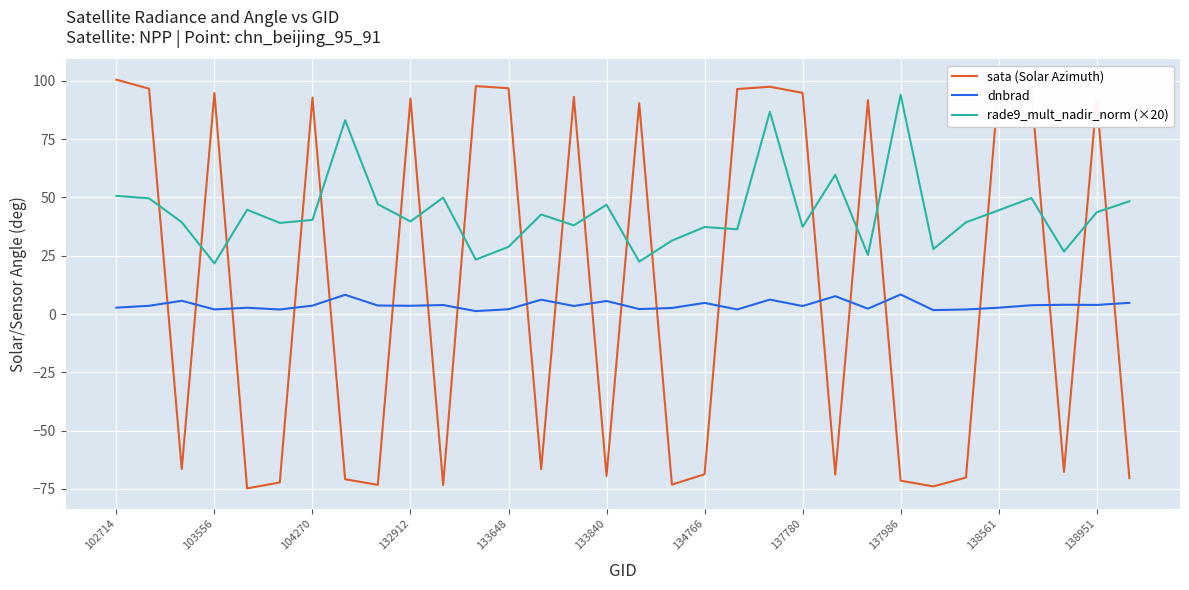

At how many categories does at least one series exceed 80?

18